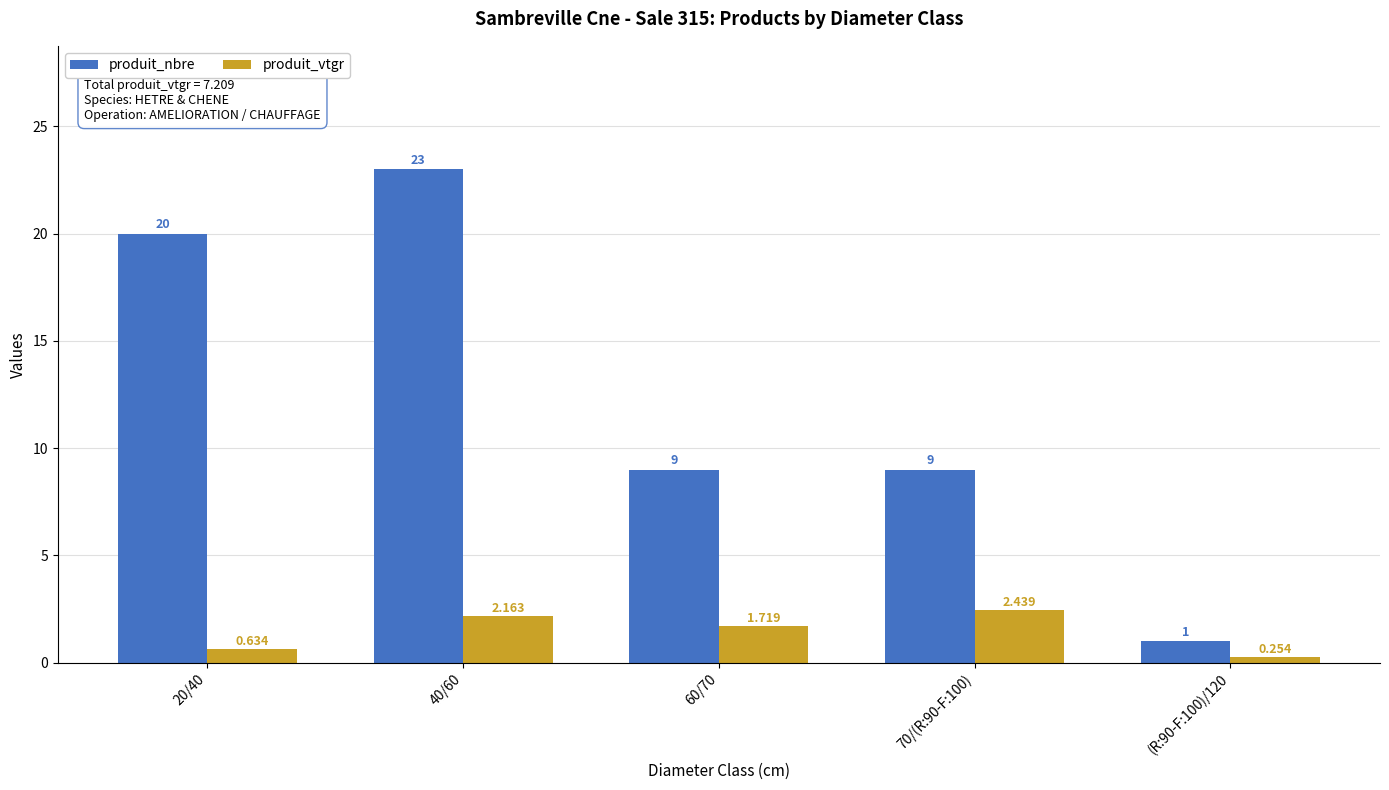

Rank the categories by produit_vtgr value from highest to lowest.

70/(R:90-F:100), 40/60, 60/70, 20/40, (R:90-F:100)/120